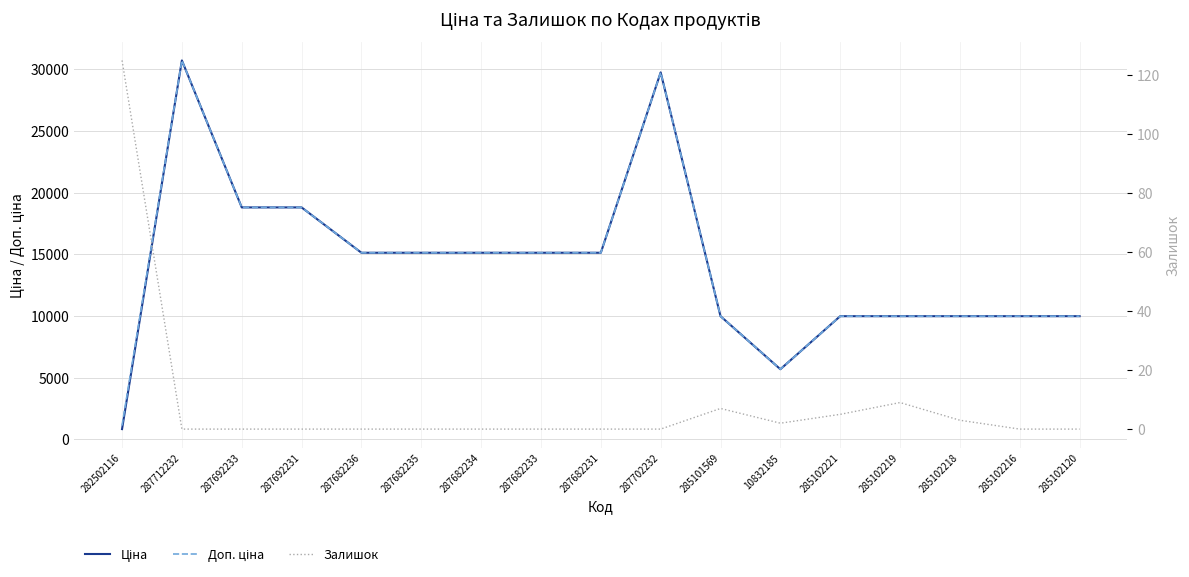

True or false: Залишок and Доп. ціна cross at least once.

False